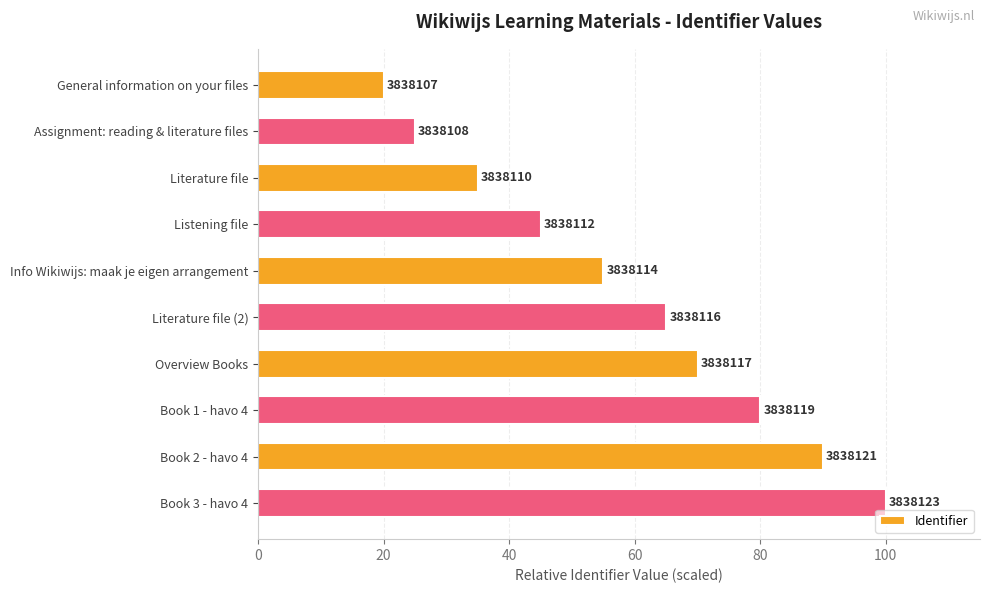

How many bars are there in total?

10